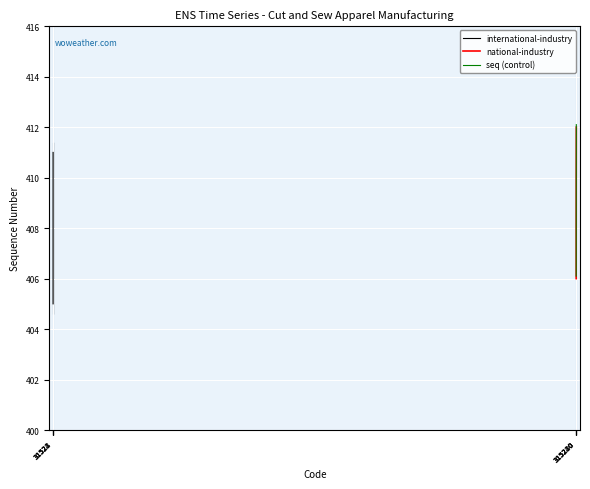

The international-industry series shows 231.3 at 31528. True or false?

False